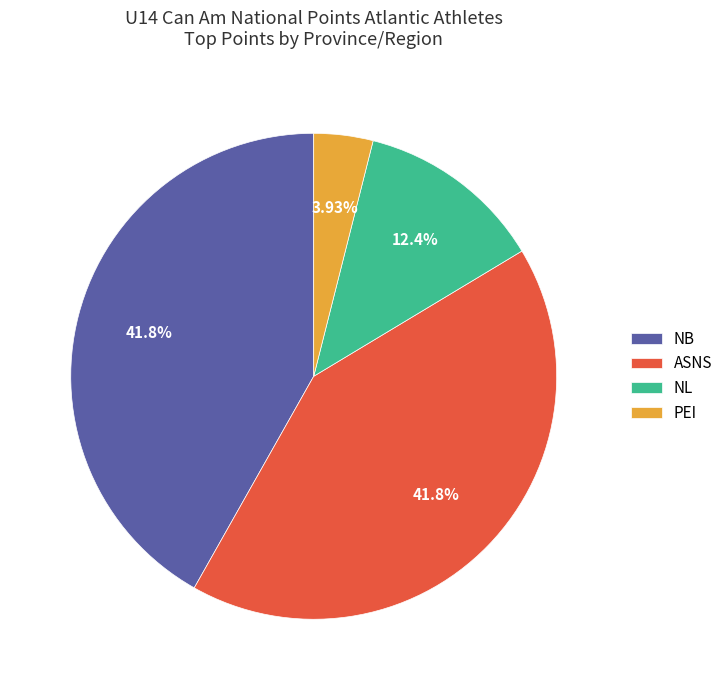

To the nearest percent, what is the combined percentage of NB and ASNS?

84%